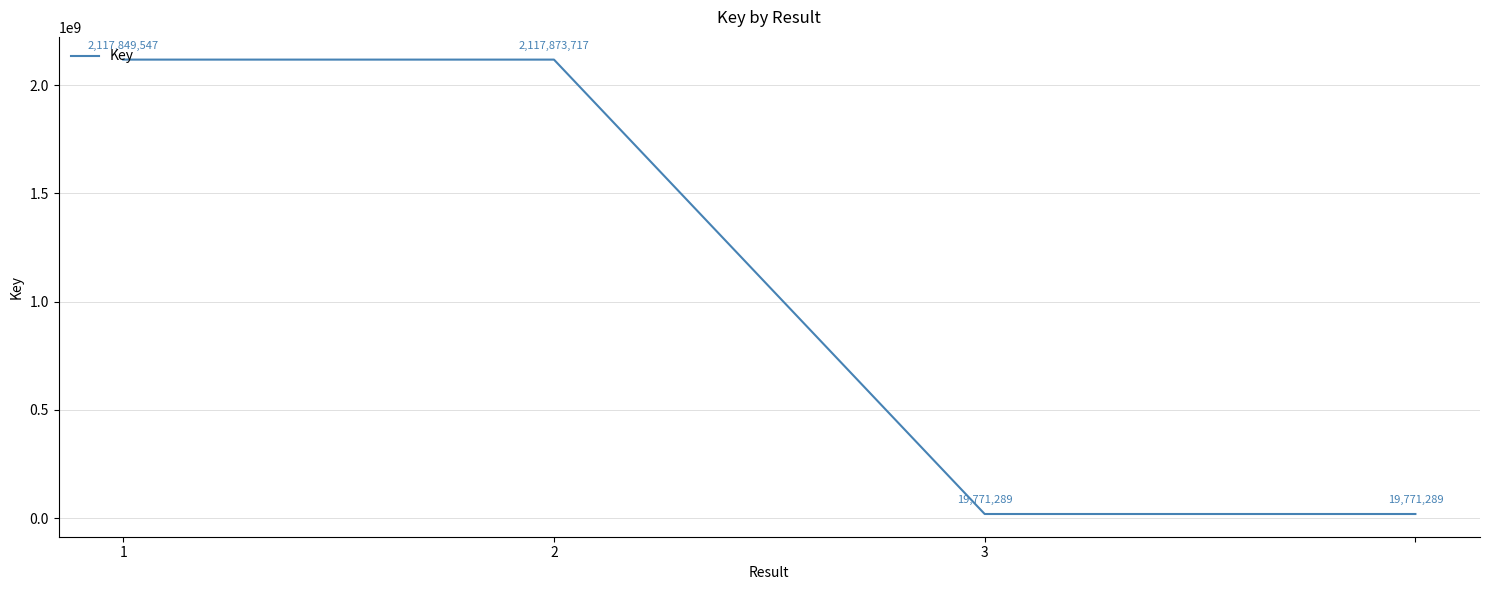

What is the maximum value shown in the chart?

2117873717